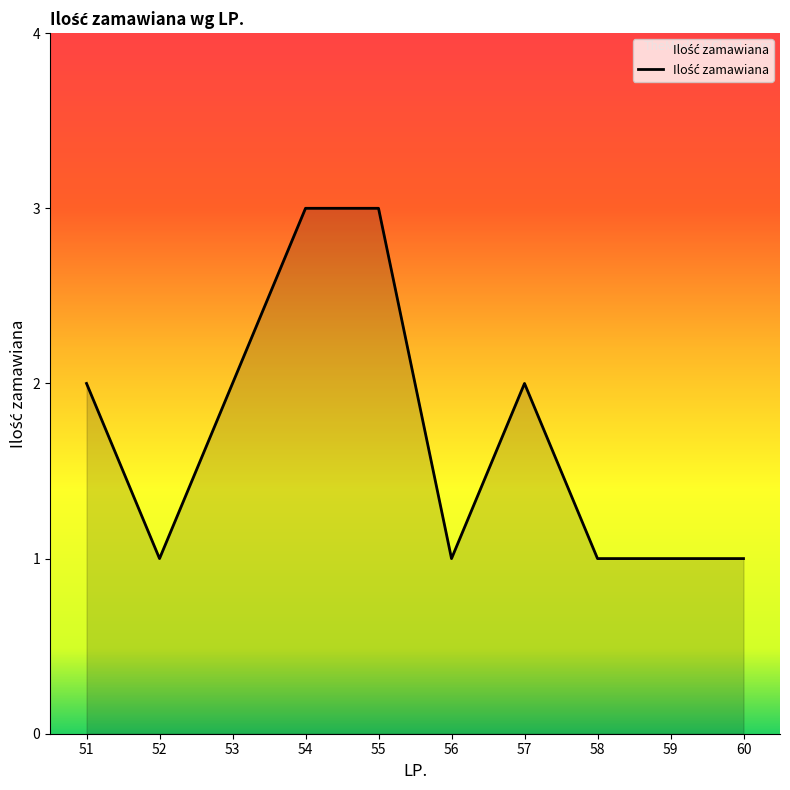

What is the ratio of the value at 58 to the value at 56?

1.0